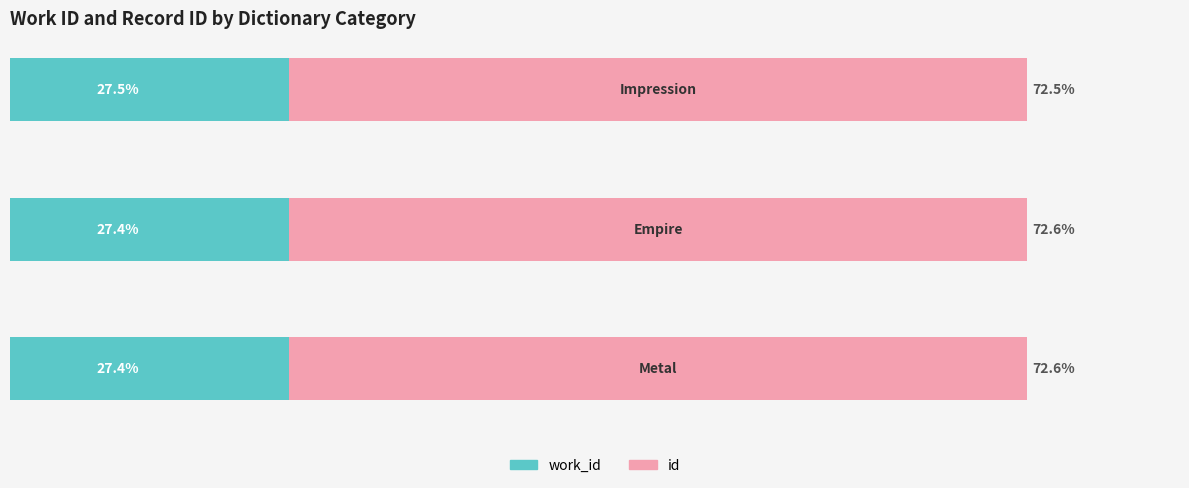

Reading left to right, list all the values displayed in this chart.

work_id: 27.4	27.4	27.5
id: 72.6	72.6	72.5